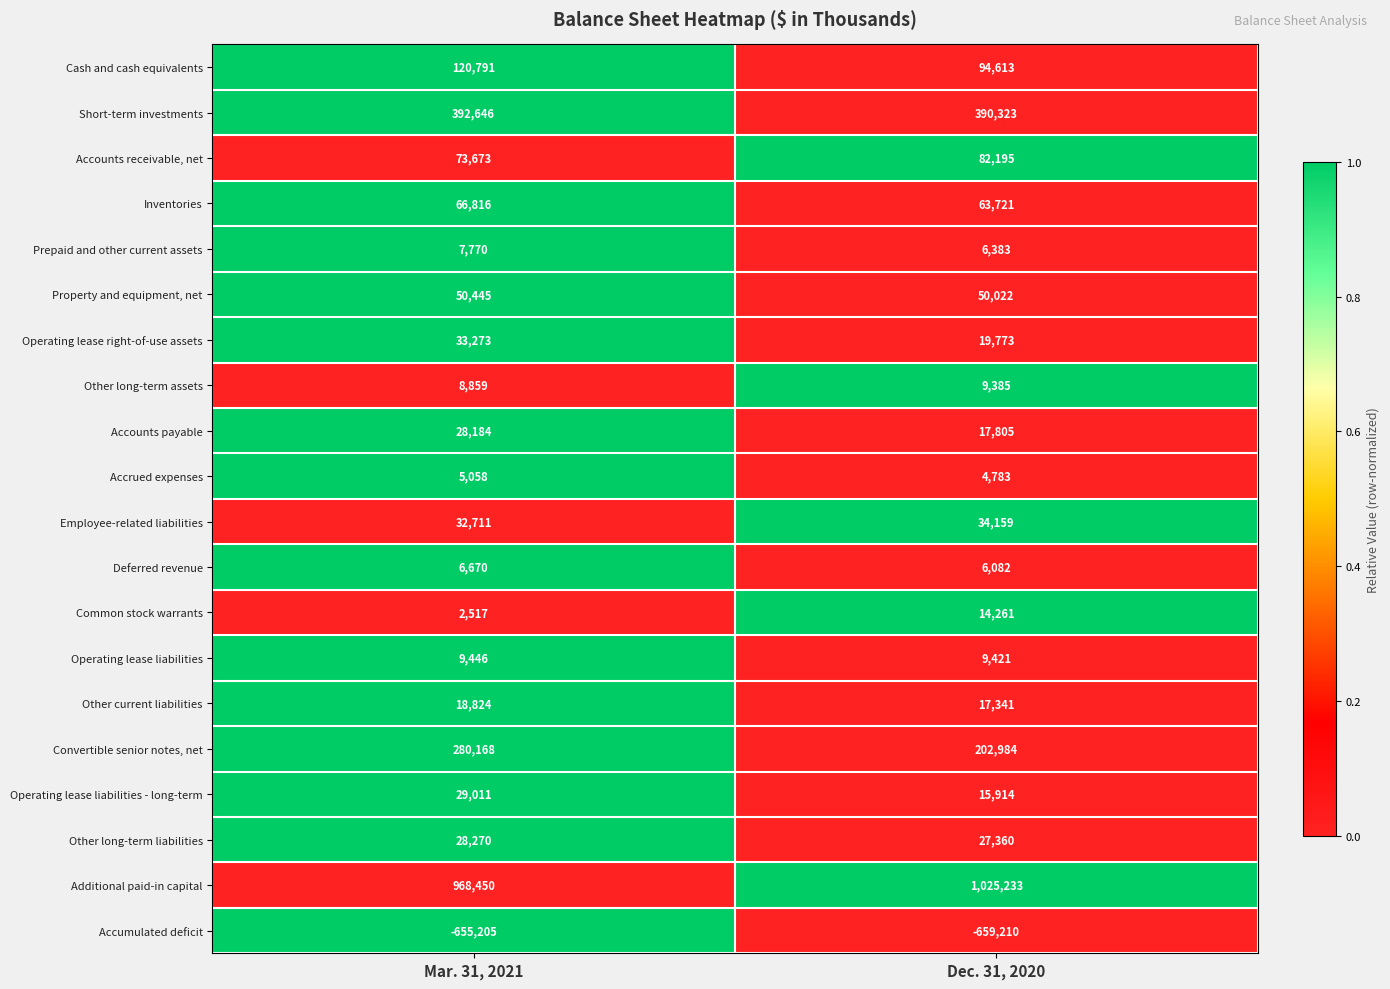

Between Mar. 31, 2021 and Dec. 31, 2020, which series saw the biggest shift?

Convertible senior notes, net